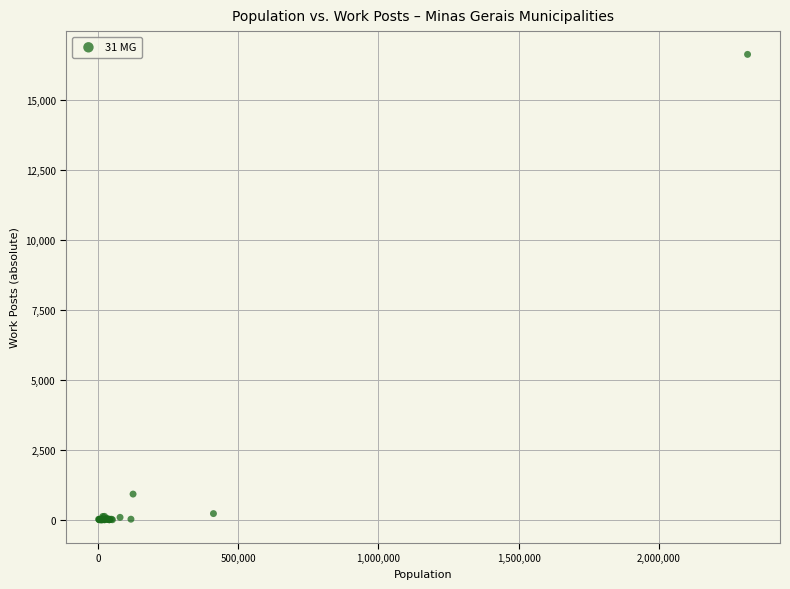

What Y value in the scatter plot is closest to 8314?

923